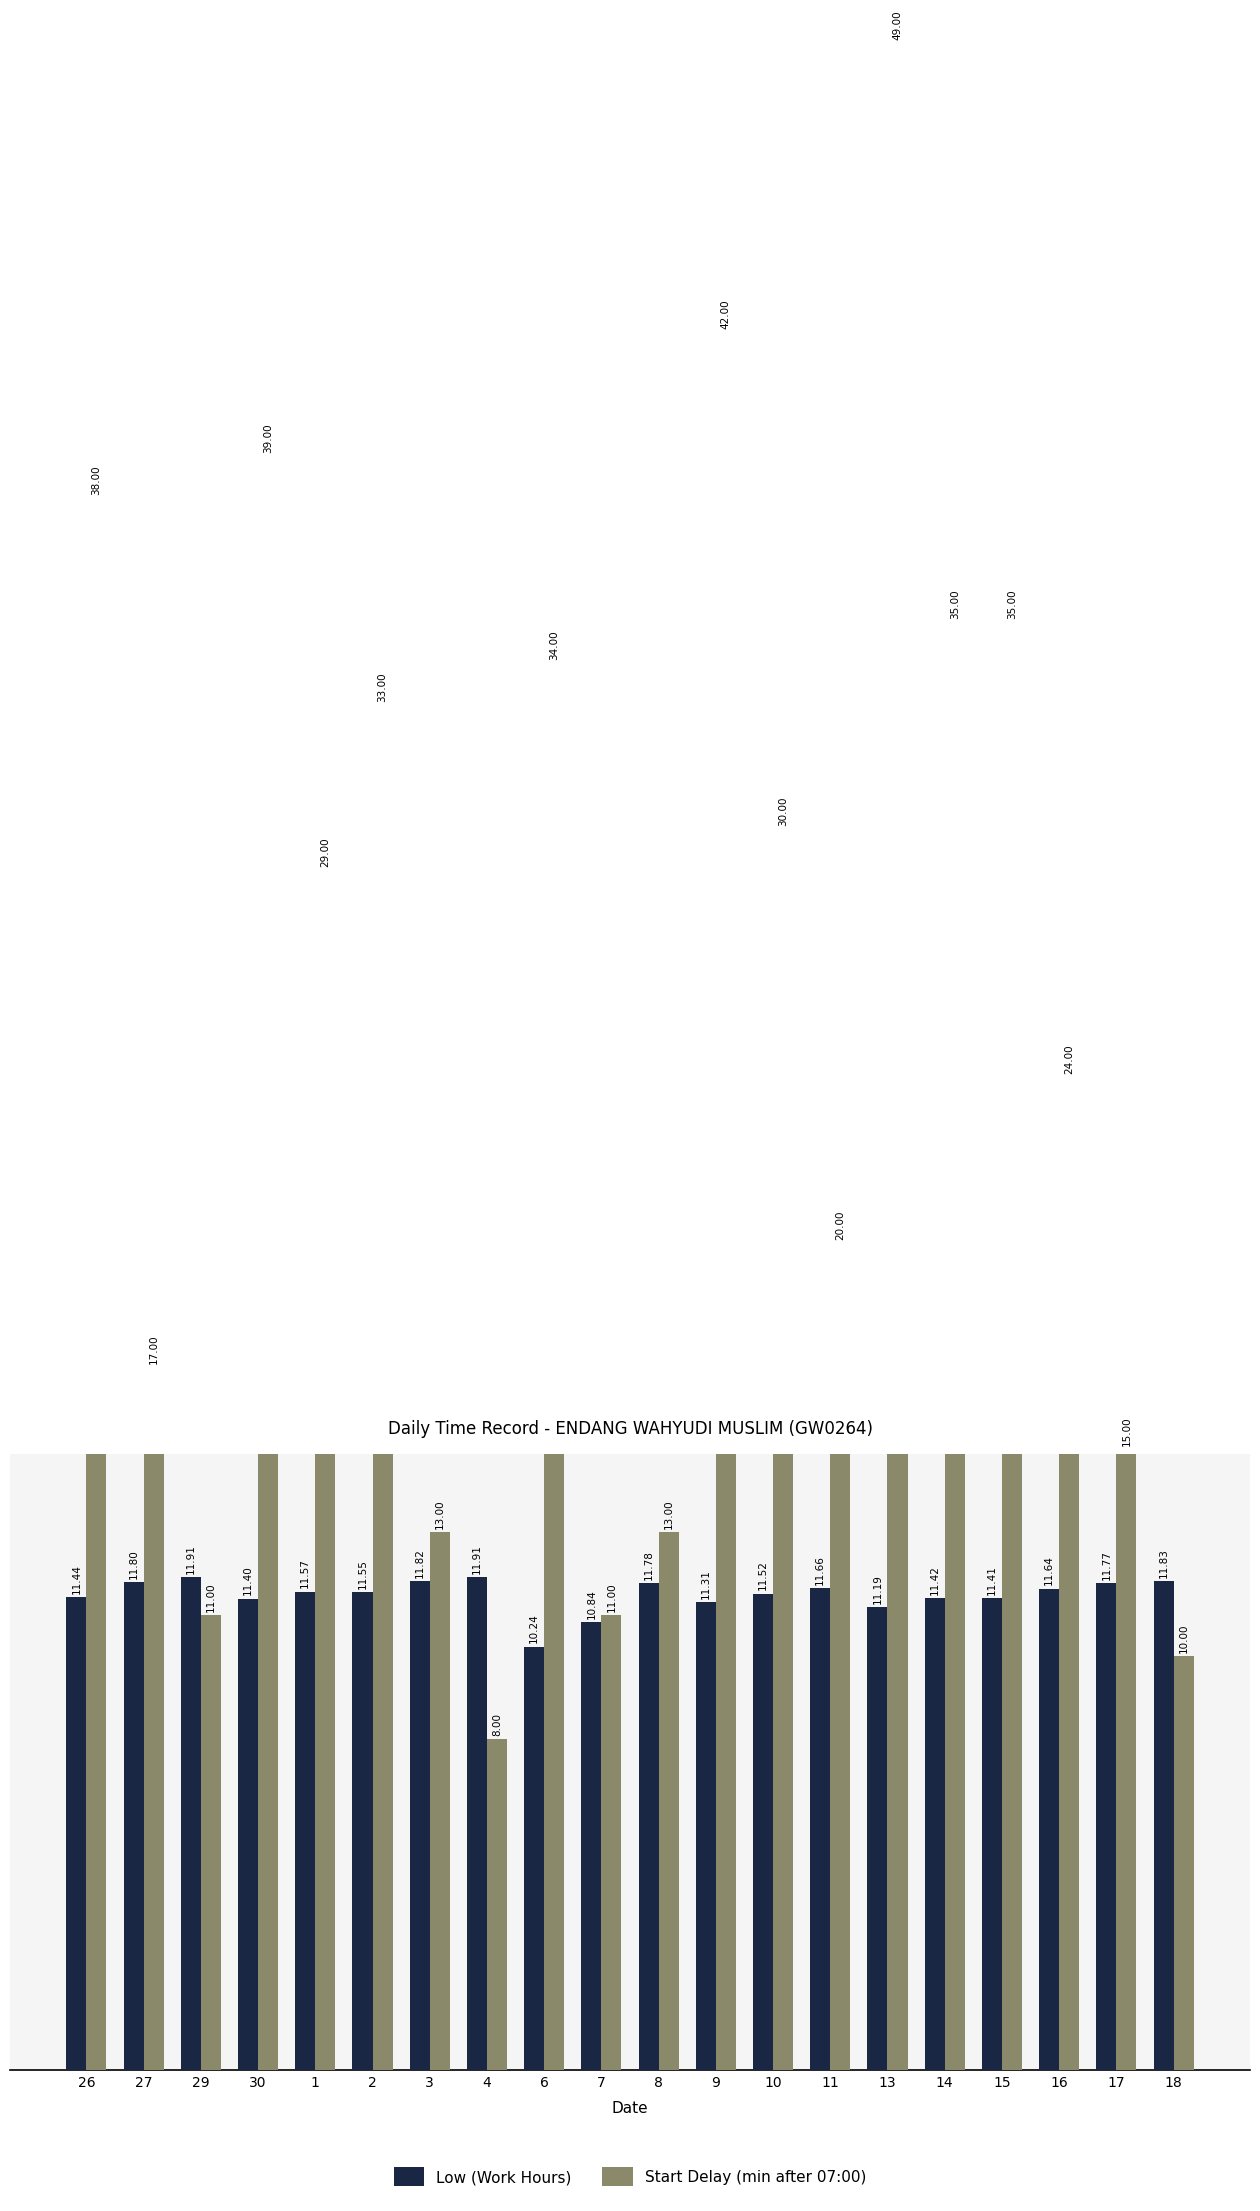

Which category has the lowest value across all series?

4